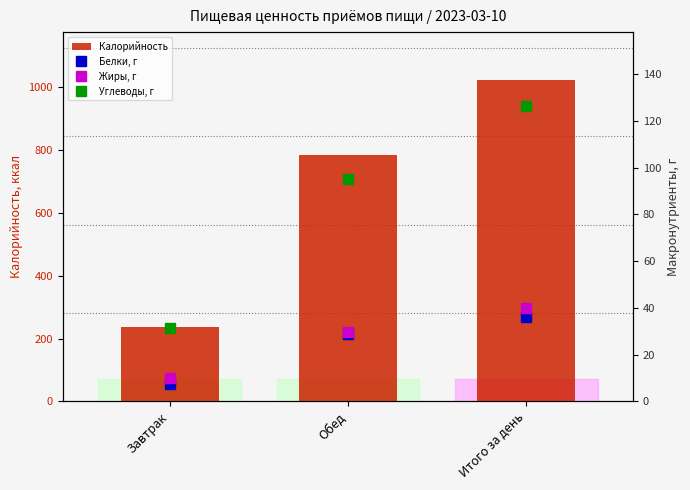

How many values in the Углеводы, г series are below 95?

1